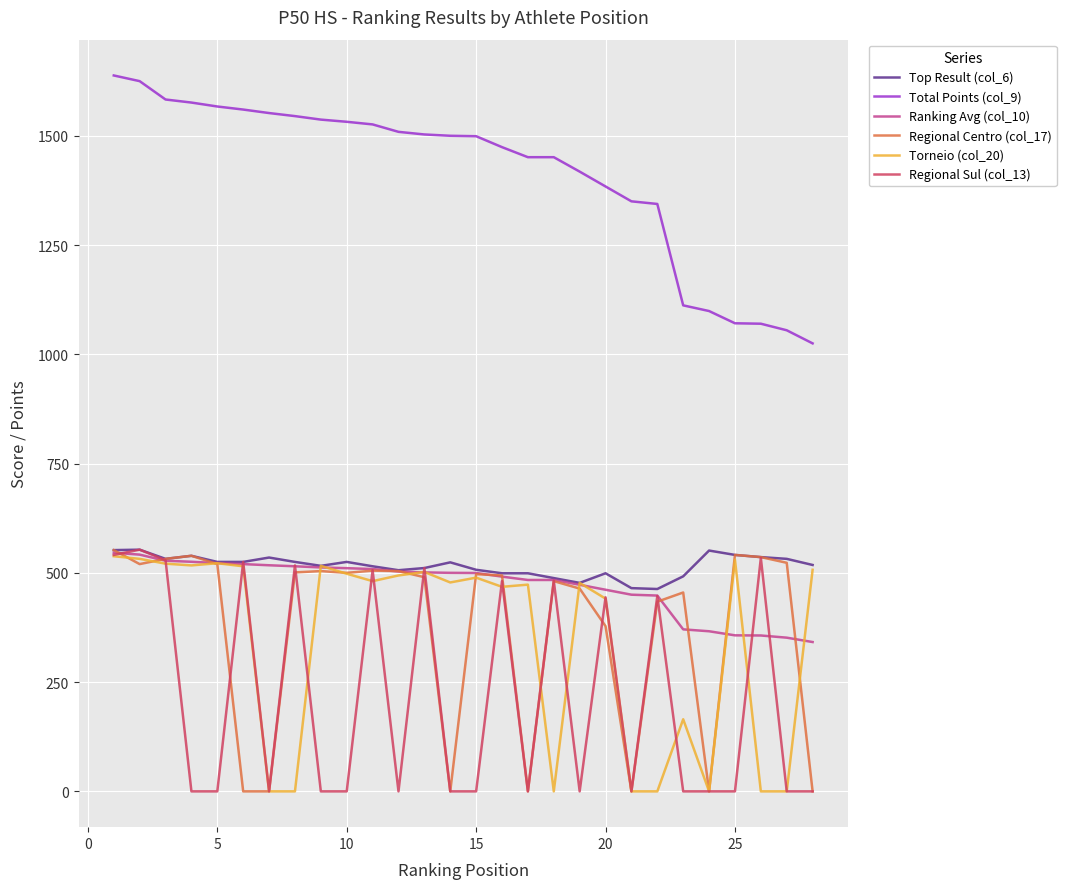

How many distinct data groups are displayed?

6